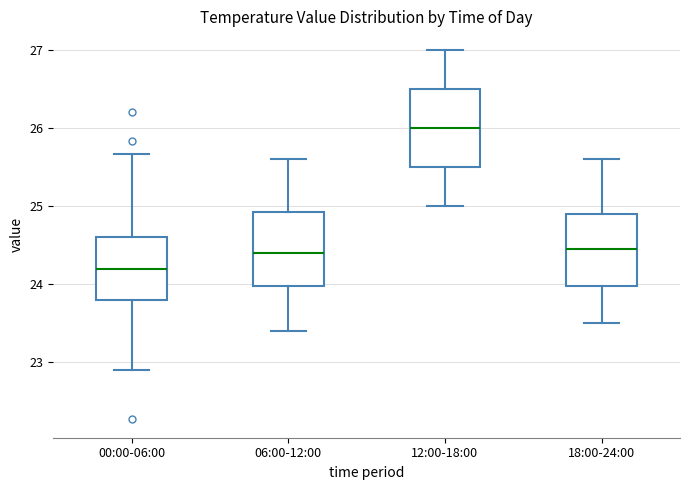

Reading left to right, read every box against the y-axis: the position of its median line, the range the box covers, and the ends of its whiskers. The values are not printed on the chart, so give them approximately, as read against the axis.

00:00-06:00: median 24.2, box 23.8 to 24.6, whiskers 22.9 to 25.7
06:00-12:00: median 24.4, box 24.0 to 24.9, whiskers 23.4 to 25.6
12:00-18:00: median 26.0, box 25.5 to 26.5, whiskers 25.0 to 27.0
18:00-24:00: median 24.5, box 24.0 to 24.9, whiskers 23.5 to 25.6